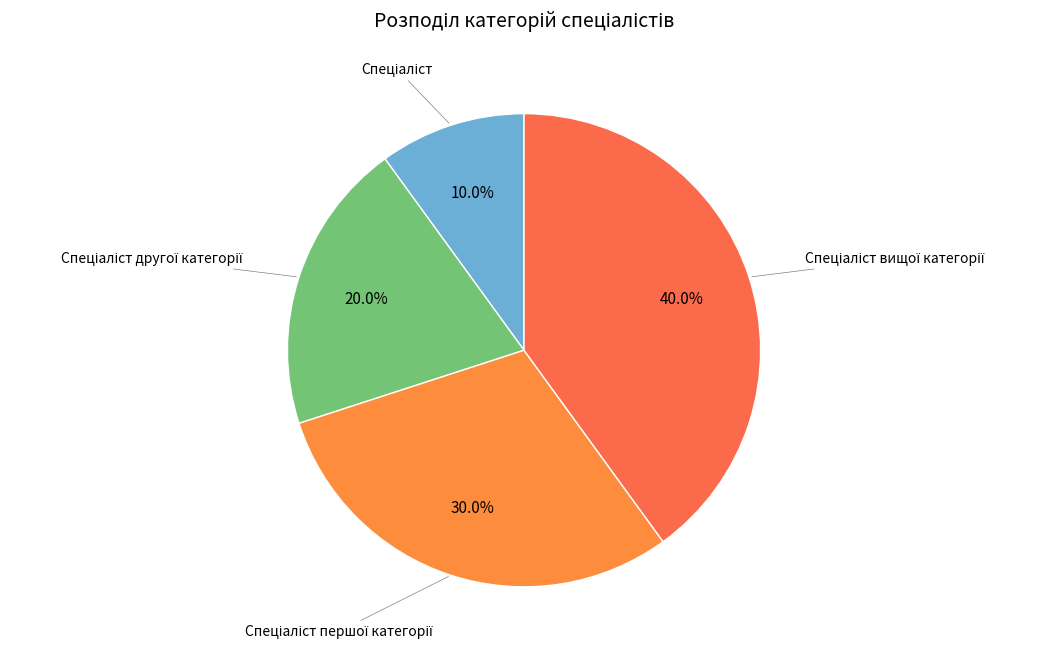

Is there a majority slice in this chart?

No